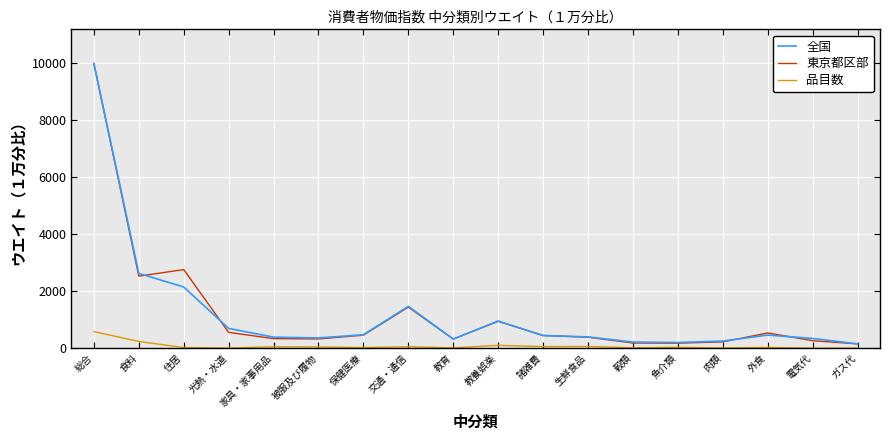

The 全国 series shows 1028 at 交通・通信. True or false?

False